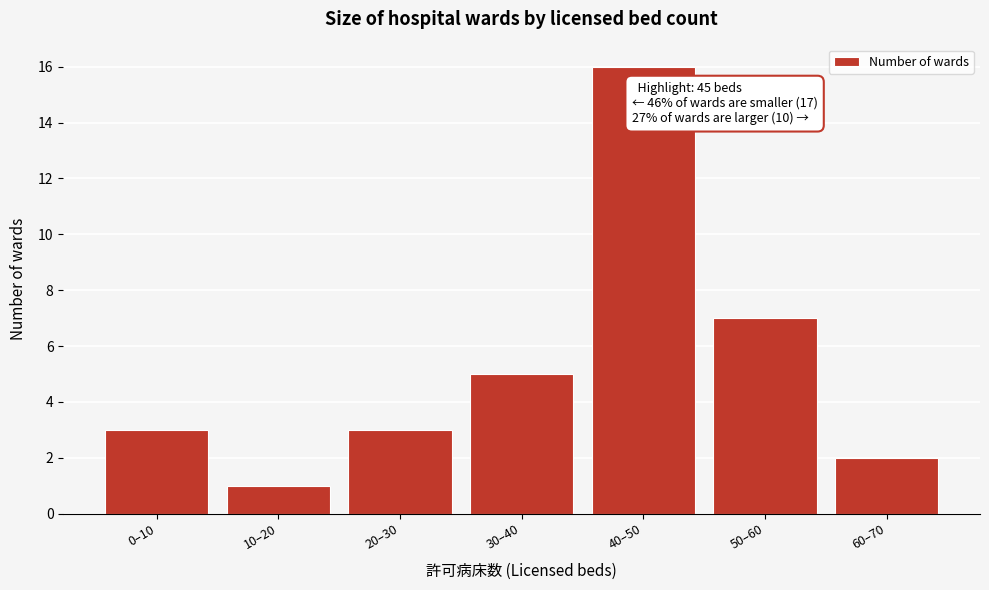

Reading left to right, transcribe all the data shown in this chart.

3	1	3	5	16	7	2